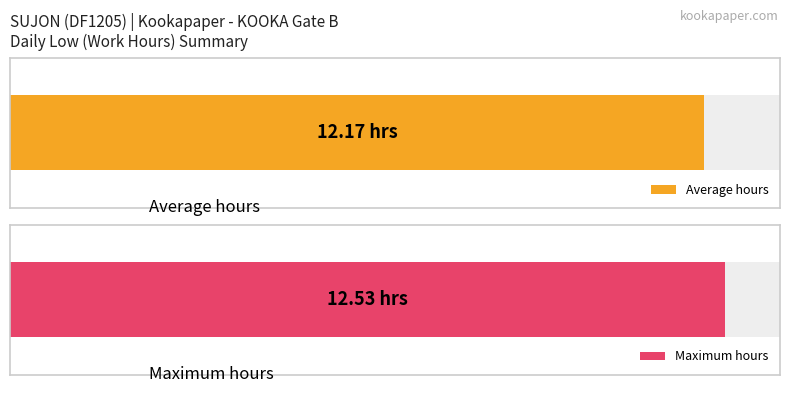

Does the chart contain stacked bars?

No